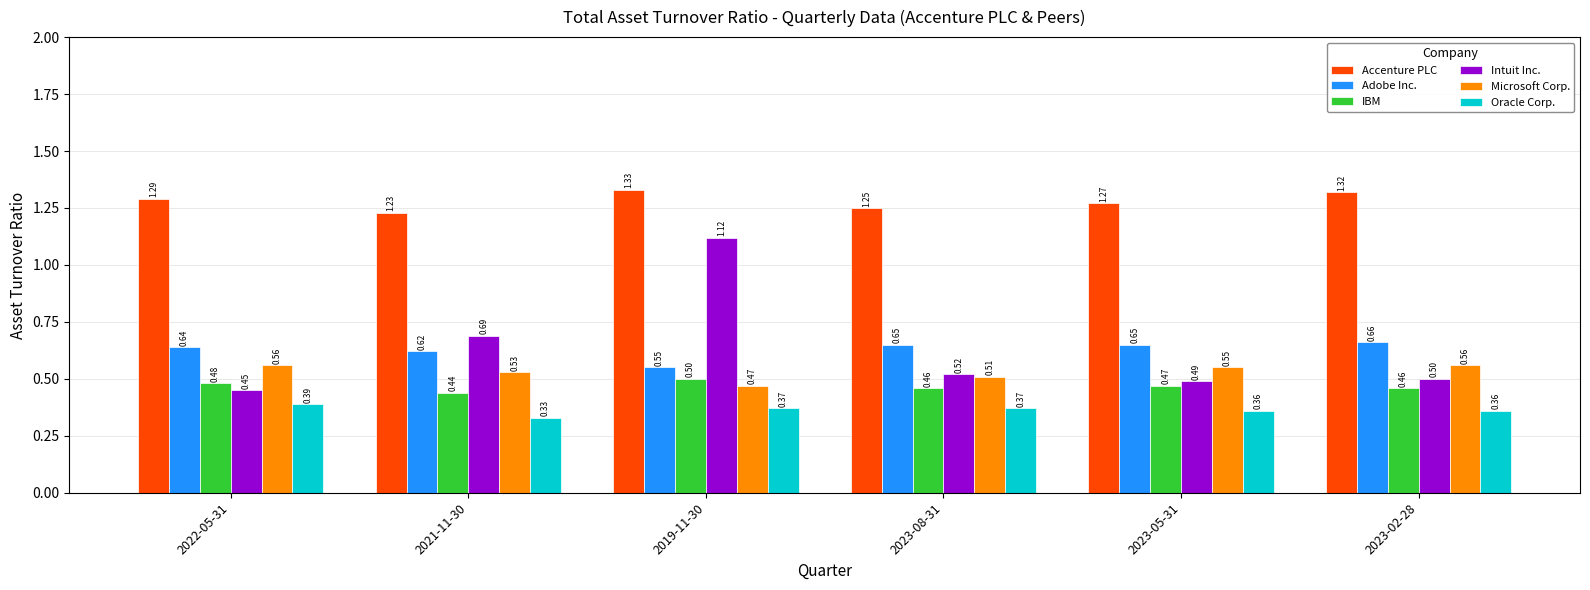

Which series has the widest spread of values?

Intuit Inc.